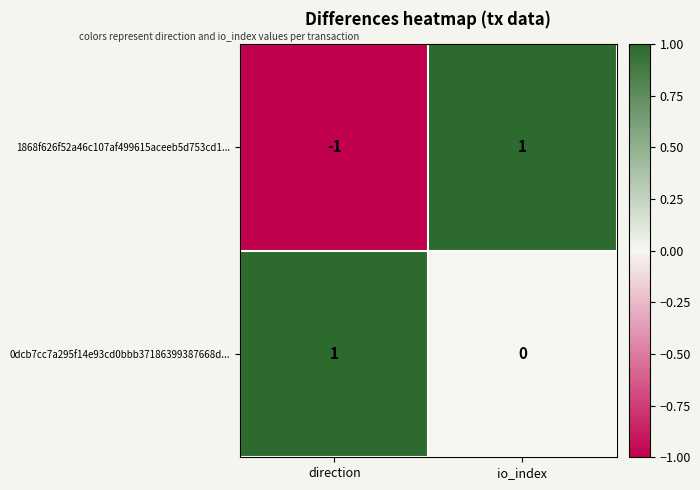

Reading left to right, what are all the values shown in this chart?

1868f626f52a46c107af499615aceeb5d753cd1...: -1	1
0dcb7cc7a295f14e93cd0bbb37186399387668d...: 1	0